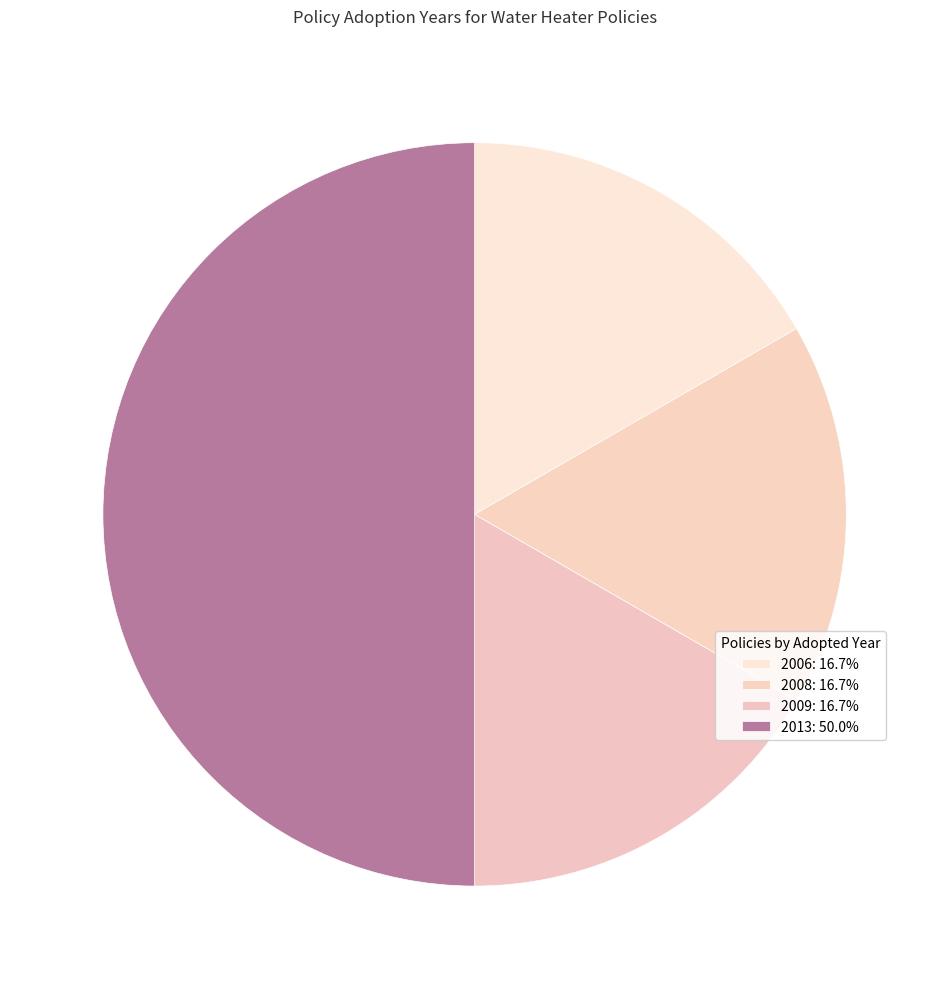

How many slices are in this pie chart?

4